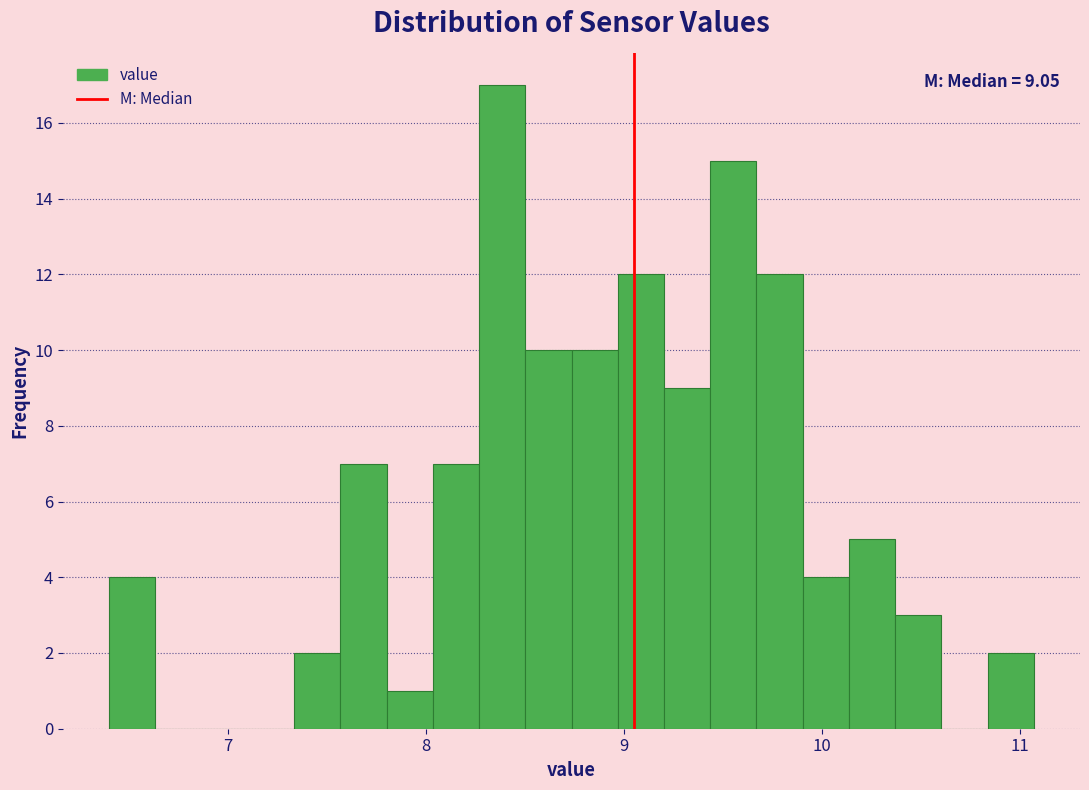

Around what value on the x-axis is the tallest bar? Give the approximate position of its centre, as read against the axis.

8.4